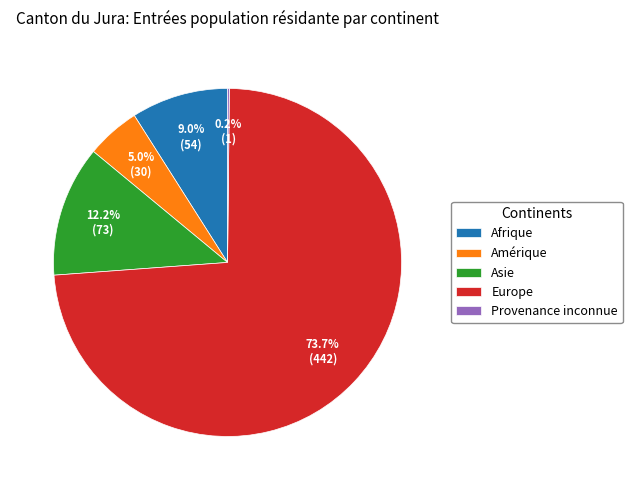

Which slice is the largest?

Europe